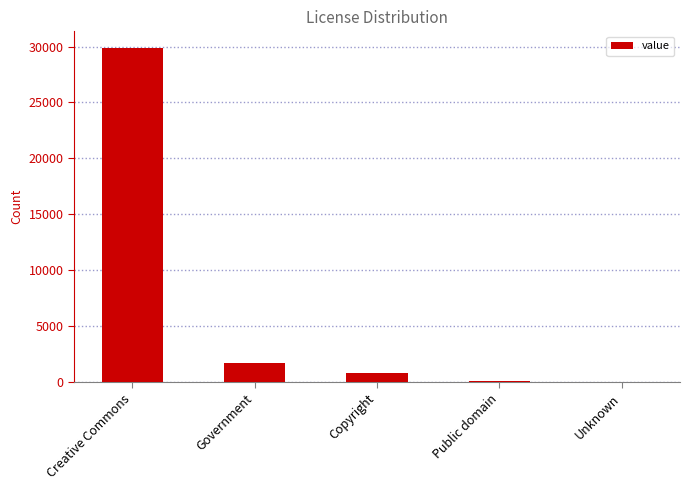

Is it true that the value at Unknown is -13365?

False